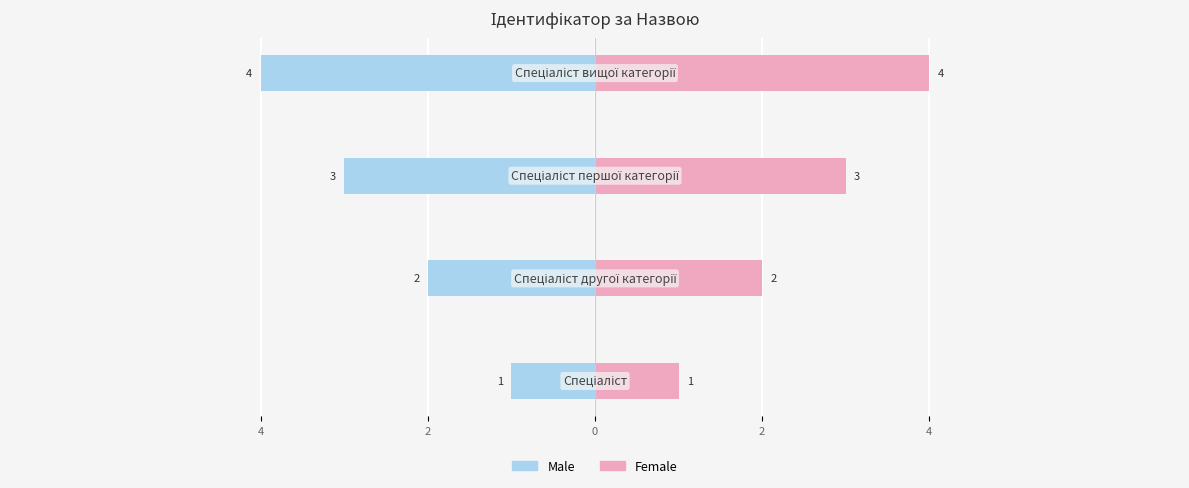

Rank the series at 0 from lowest to highest value.

Male, Female